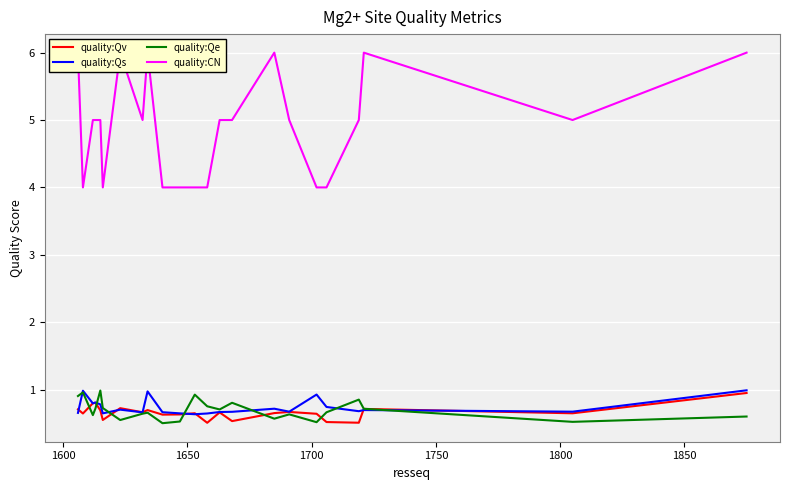

What is the lowest value of the quality:Qs series?

0.6